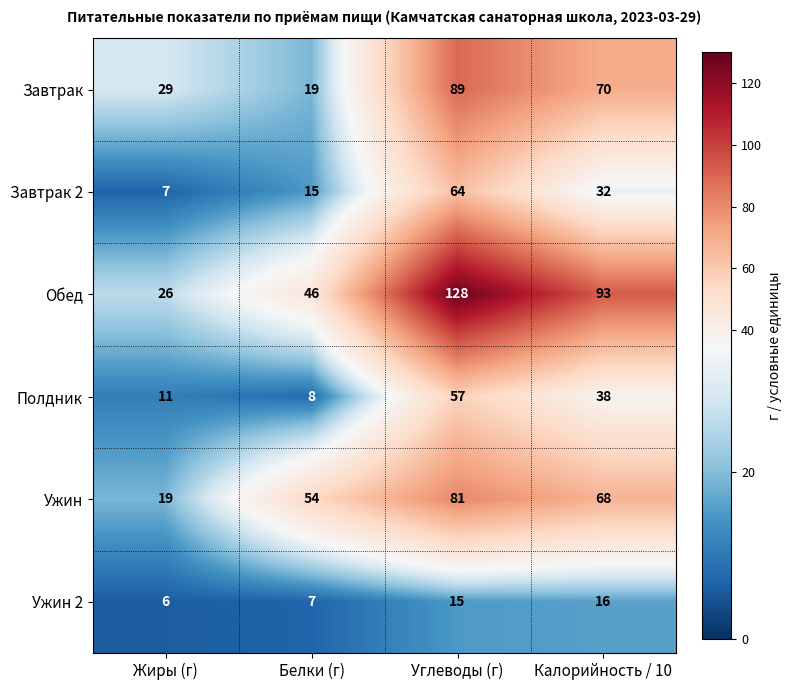

How many distinct data groups are displayed?

6